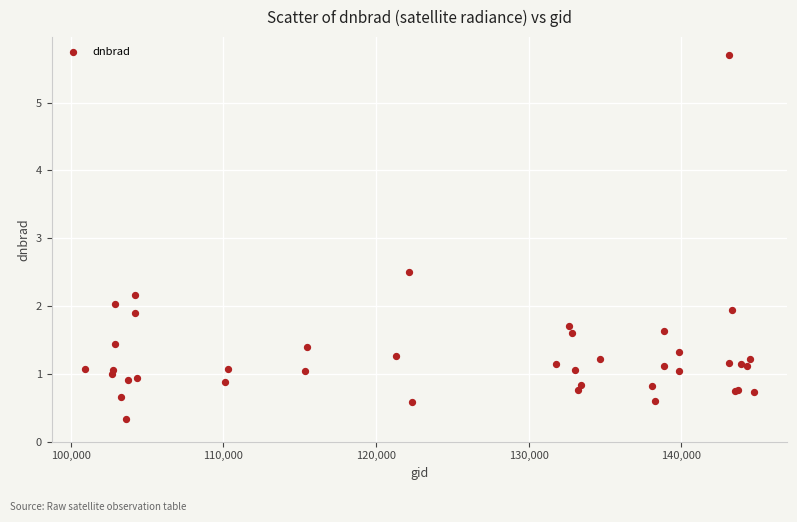

What Y value in the scatter plot is closest to 3?

2.5